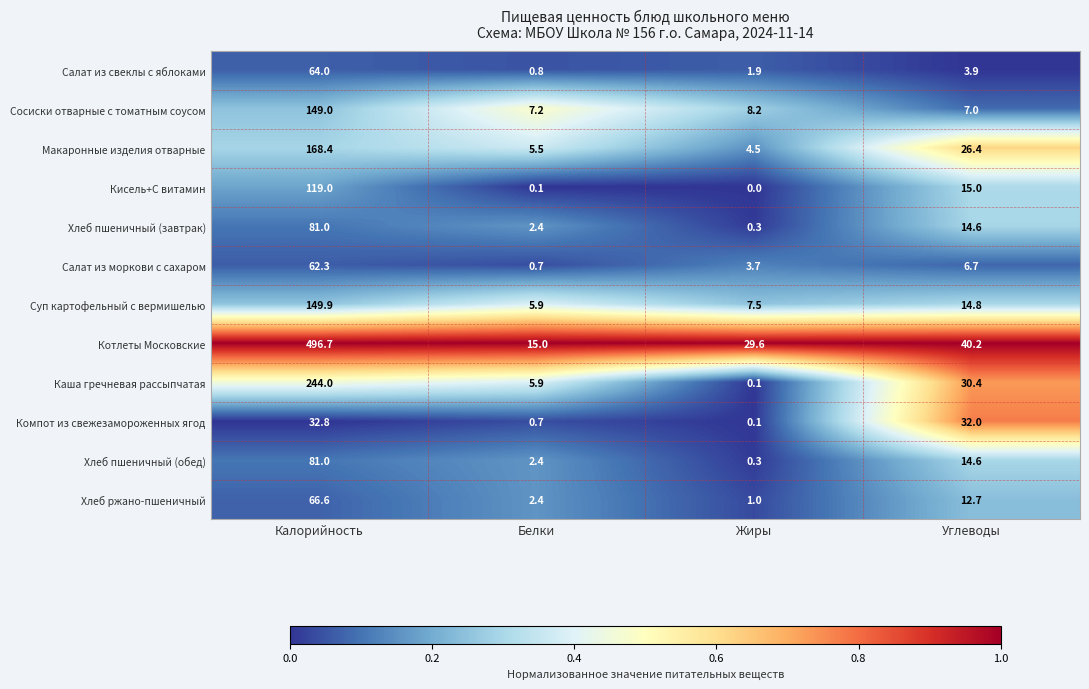

List the labels in order of Кисель+С витамин value, largest first.

Калорийность, Углеводы, Белки, Жиры